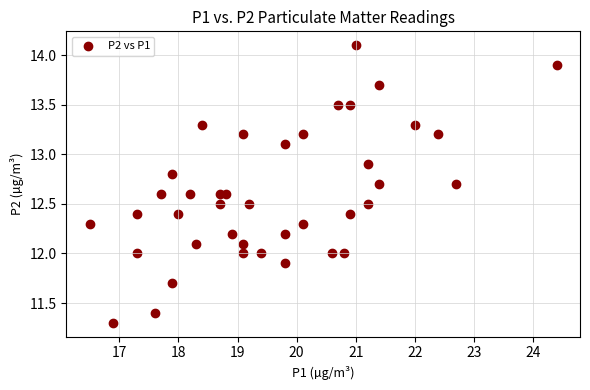

What is the range of Y values (max minus min)?

2.8